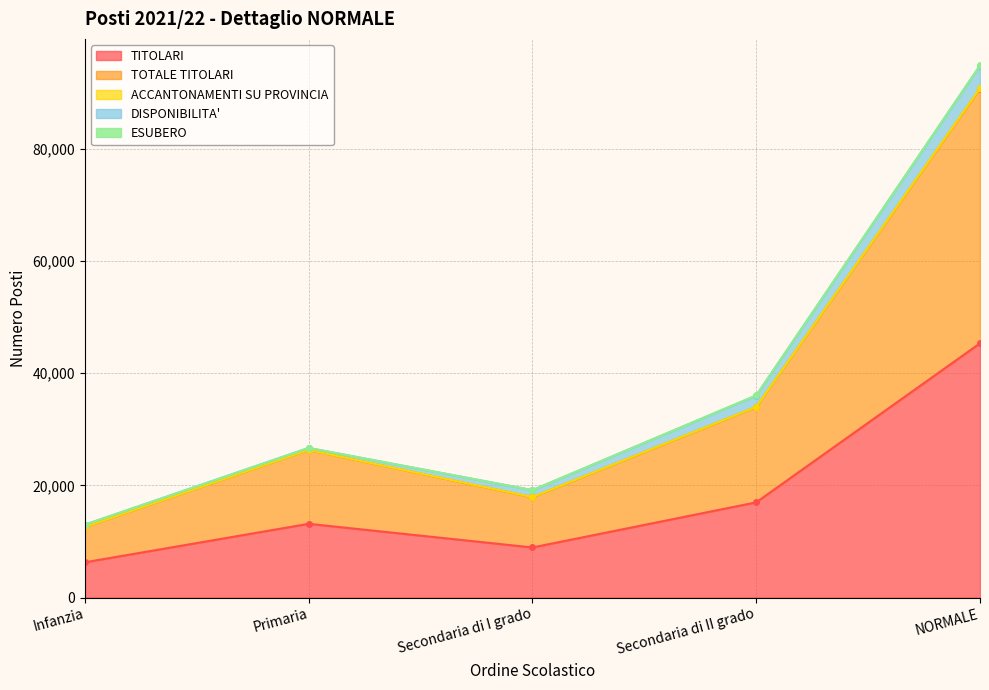

Is it true that TOTALE TITOLARI equals 16995 at Secondaria di II grado?

True